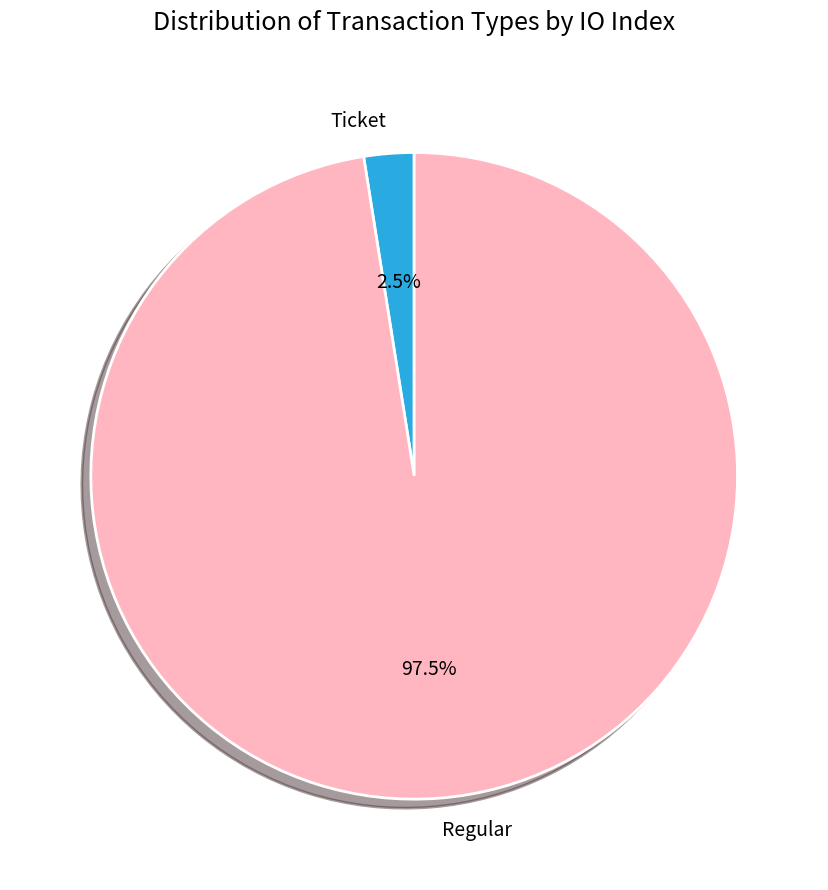

Which slice is the smallest?

Ticket